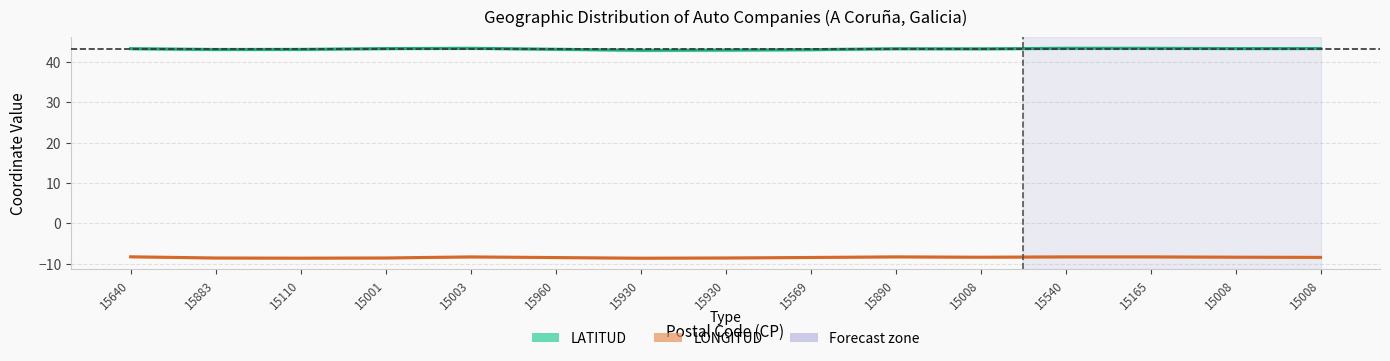

Which series has the widest spread of values?

LATITUD